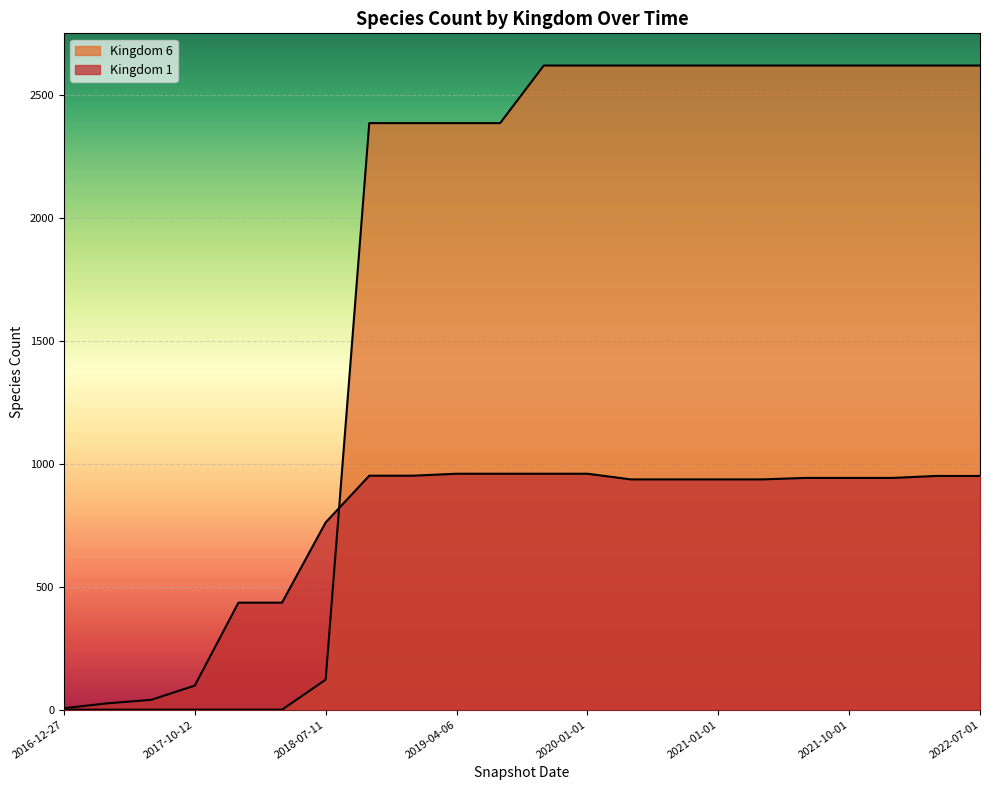

After their last crossing, which series has the higher values: Kingdom 6 or Kingdom 1?

Kingdom 6